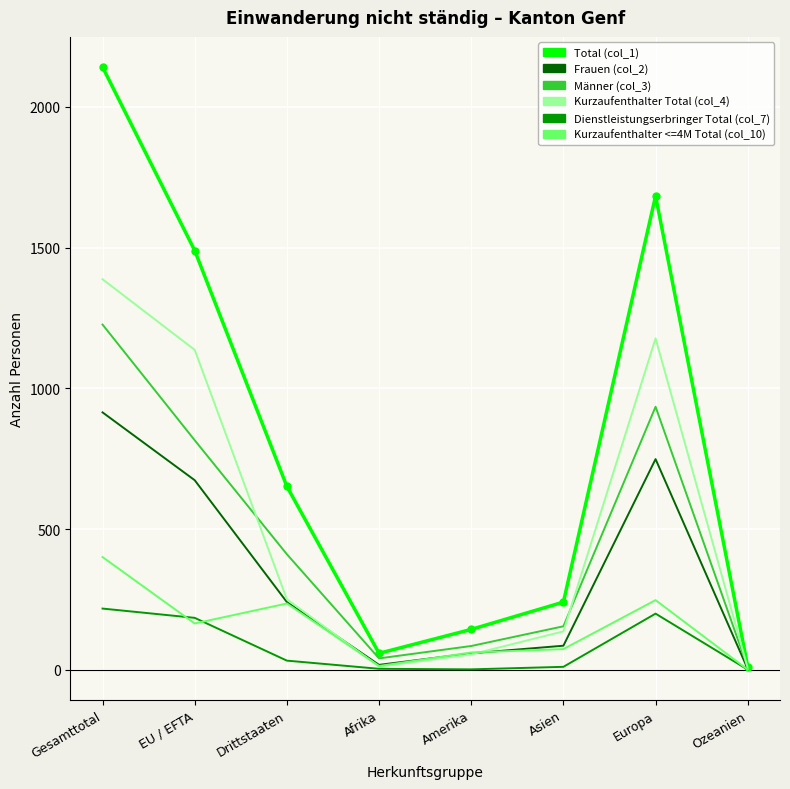

At Gesamttotal, list the series in order from smallest to largest.

Dienstleistungserbringer Total (col_7), Kurzaufenthalter <=4M Total (col_10), Frauen (col_2), Männer (col_3), Kurzaufenthalter Total (col_4), Total (col_1)